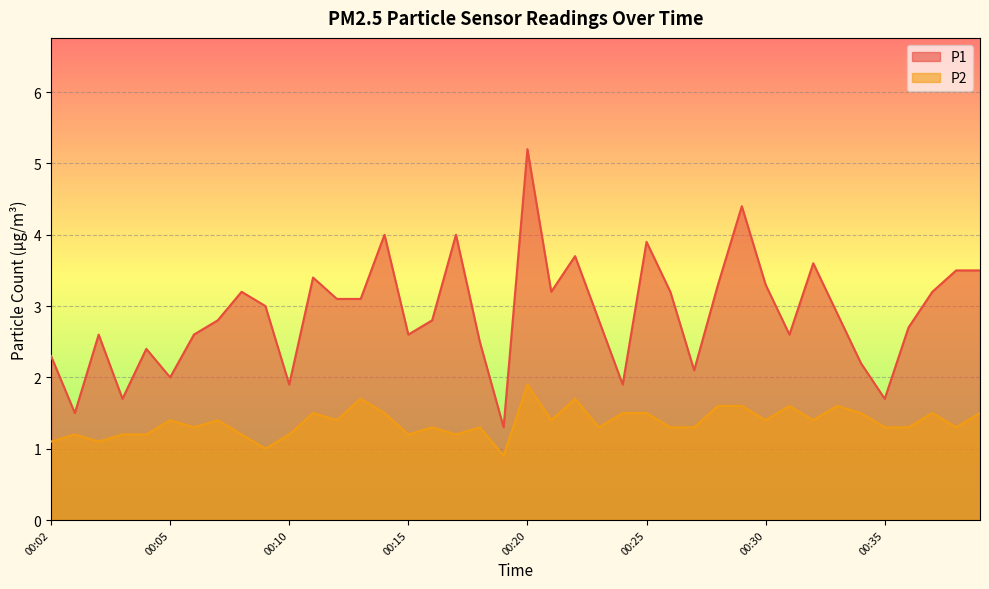

List the labels in order of P2 value, smallest first.

00:19, 00:09, 00:02, 00:02, 00:02, 00:03, 00:04, 00:08, 00:10, 00:15, 00:17, 00:06, 00:16, 00:18, 00:23, 00:26, 00:27, 00:35, 00:36, 00:38, 00:05, 00:07, 00:12, 00:21, 00:30, 00:32, 00:11, 00:14, 00:24, 00:25, 00:34, 00:37, 00:39, 00:28, 00:29, 00:31, 00:33, 00:13, 00:22, 00:20